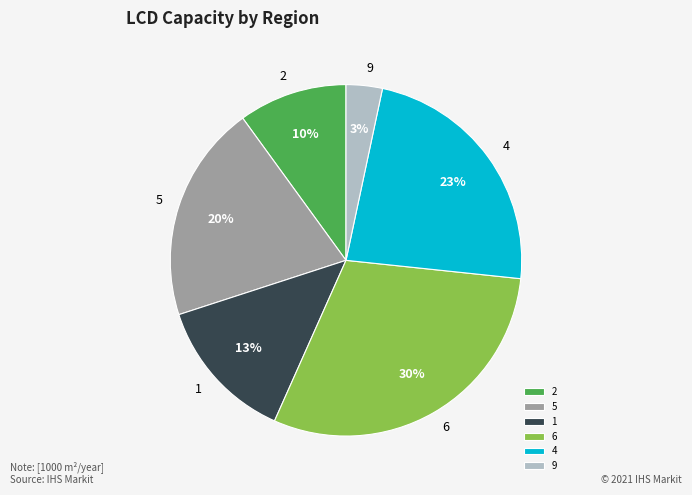

To the nearest percent, what is the difference between the largest and smallest slice percentages?

27%